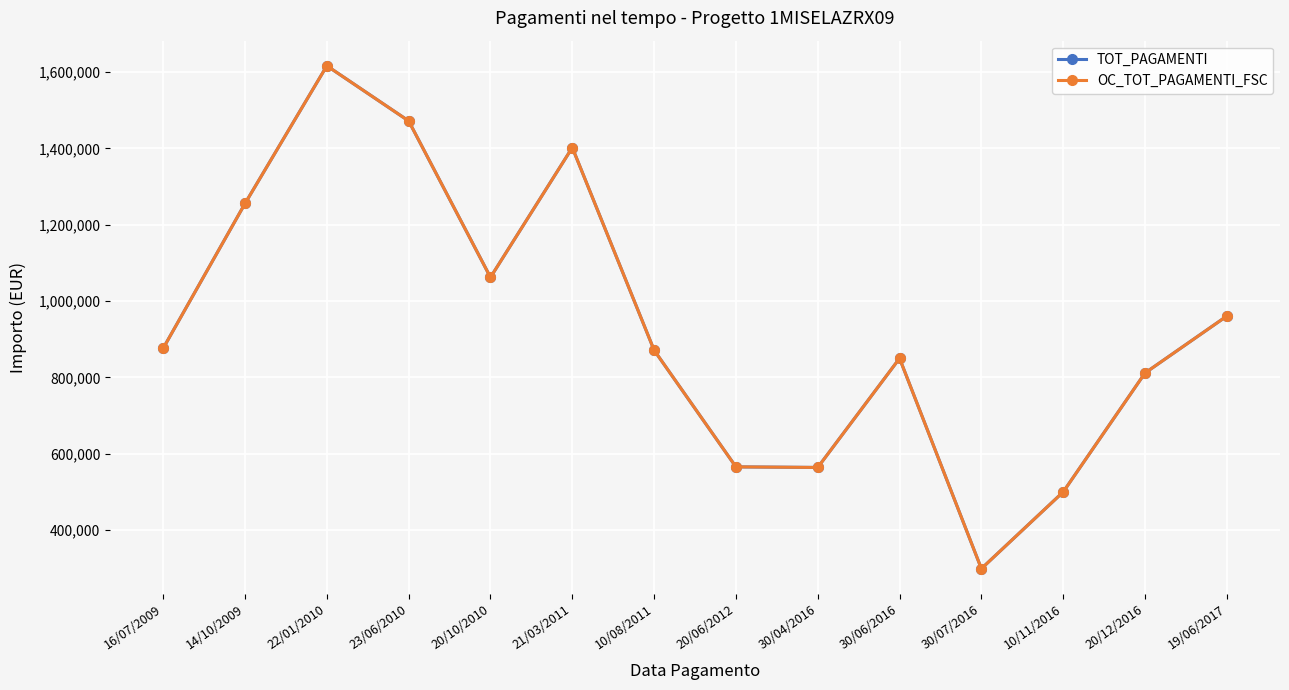

At which label does OC_TOT_PAGAMENTI_FSC first exceed 876507?

16/07/2009